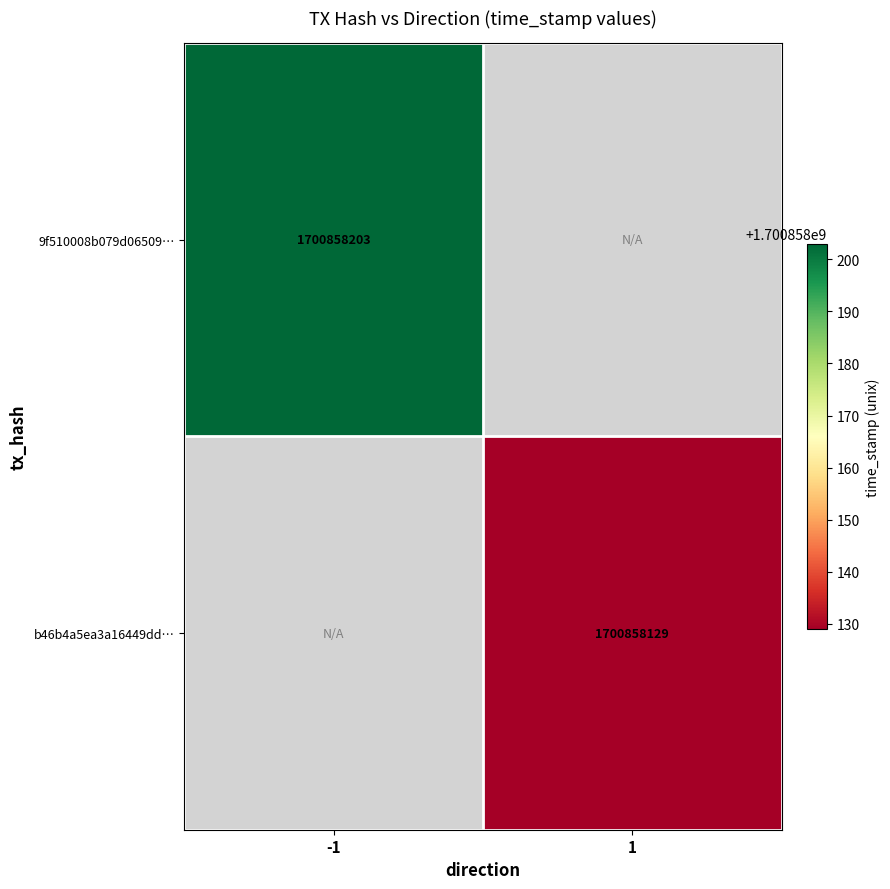

At how many categories does at least one series exceed 1214040353?

2